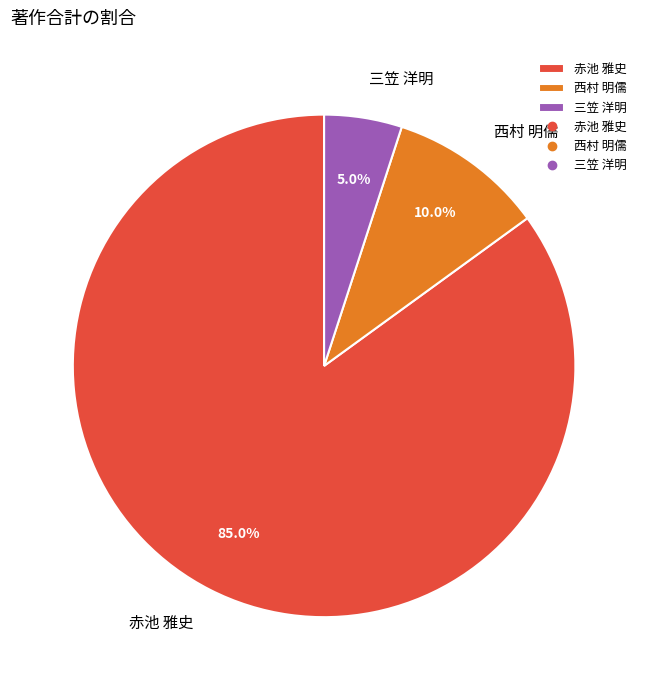

Rank the categories by value from lowest to highest.

三笠 洋明, 西村 明儒, 赤池 雅史